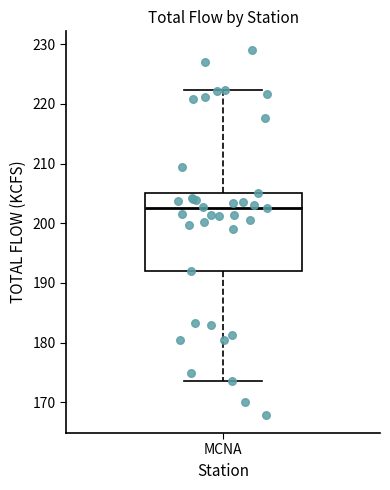

Where is the upper edge of the box for MCNA on the y-axis? The values are not printed on the chart, so give them approximately, as read against the axis.

205